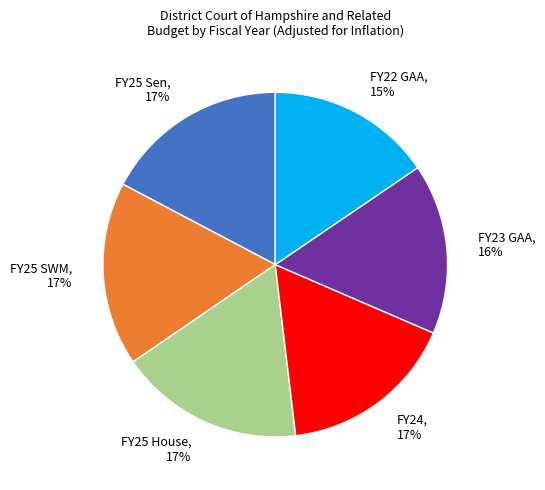

True or false: FY24 accounts for 29% of the total.

False